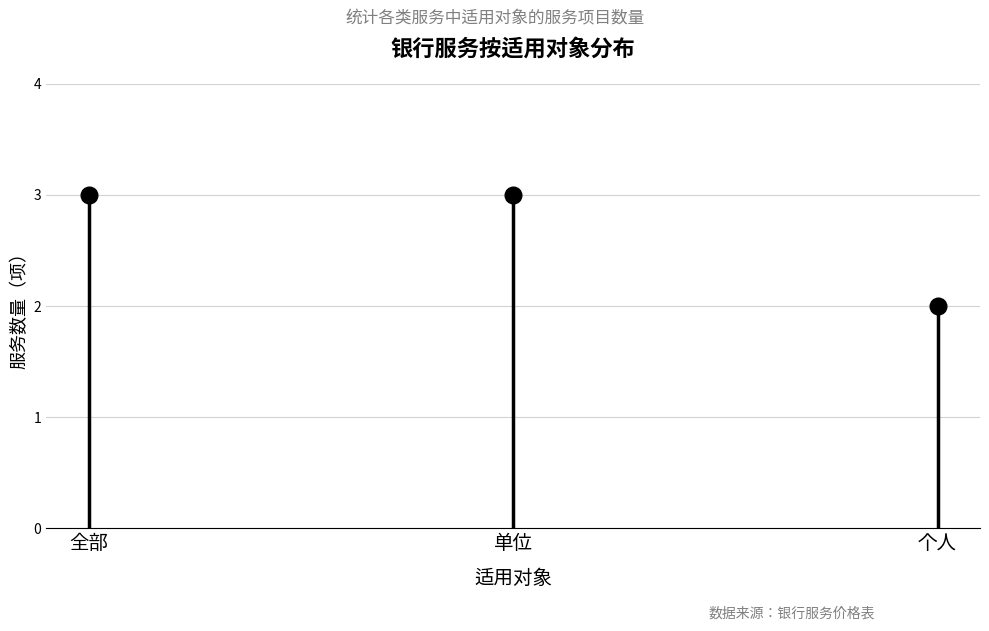

Reading left to right, extract all data points from this chart.

3	3	2